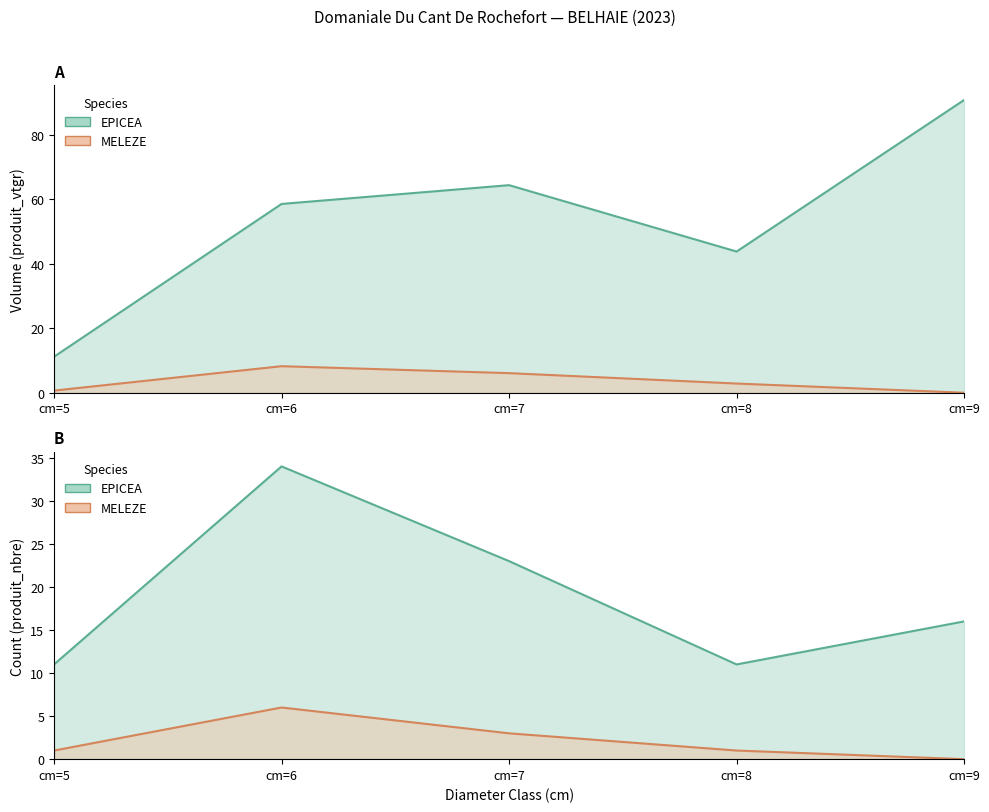

Rank the categories by EPICEA value from lowest to highest.

cm=5, cm=8, cm=6, cm=7, cm=9